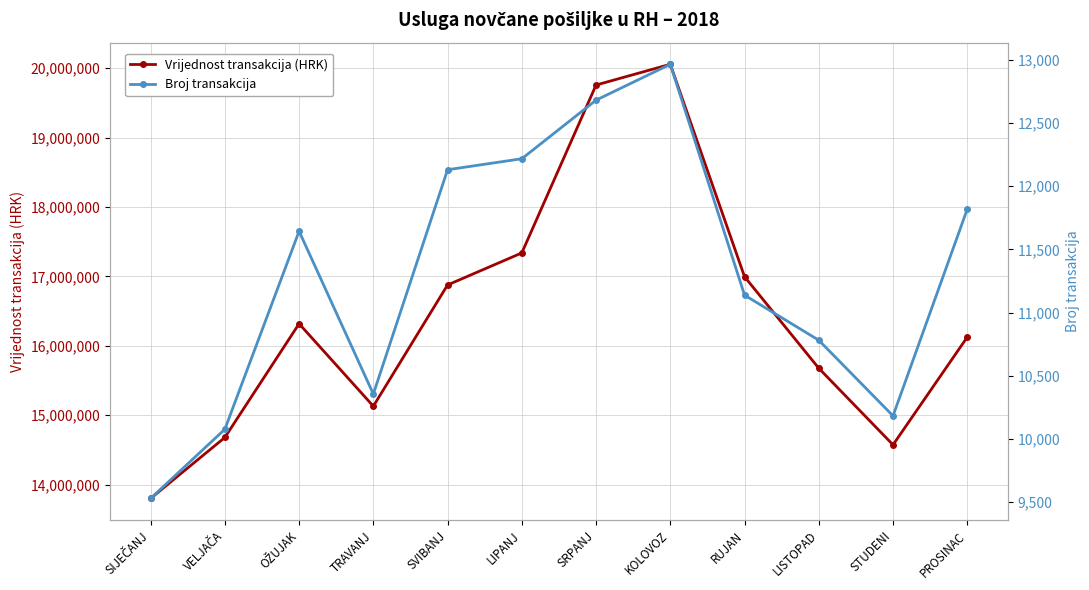

At which label is Broj transakcija closest to 11247?

RUJAN